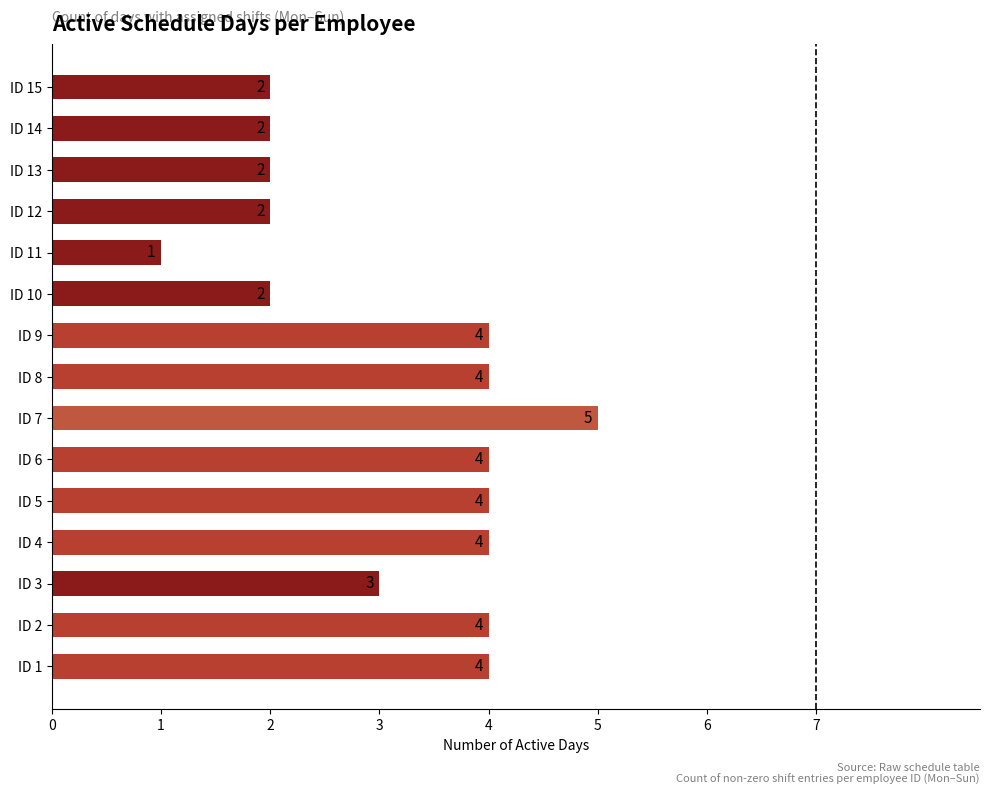

The value at ID 13 is 1. True or false?

False